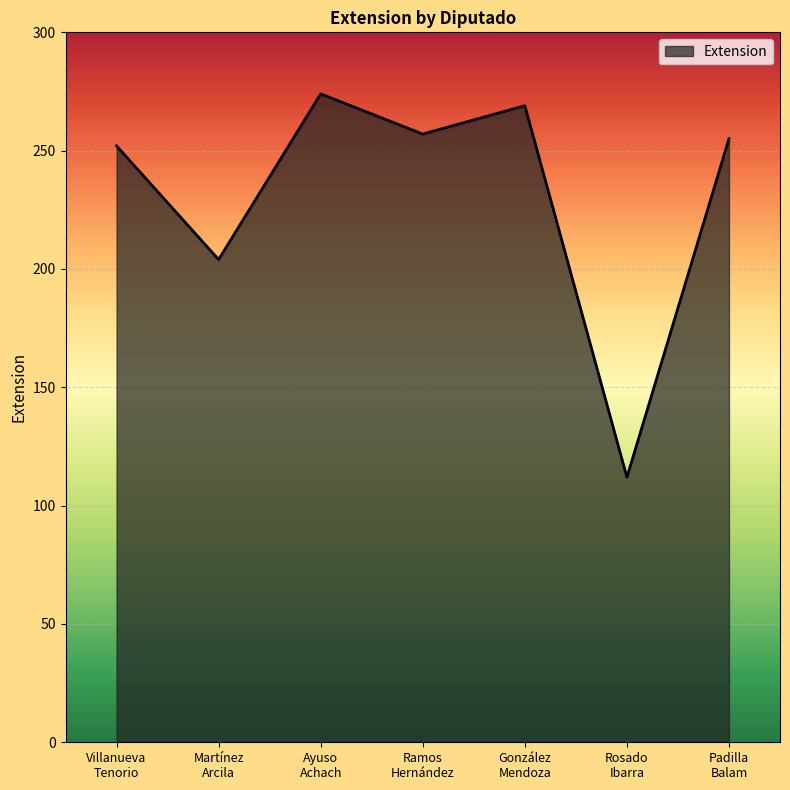

What position from the left is Ayuso
Achach?

3